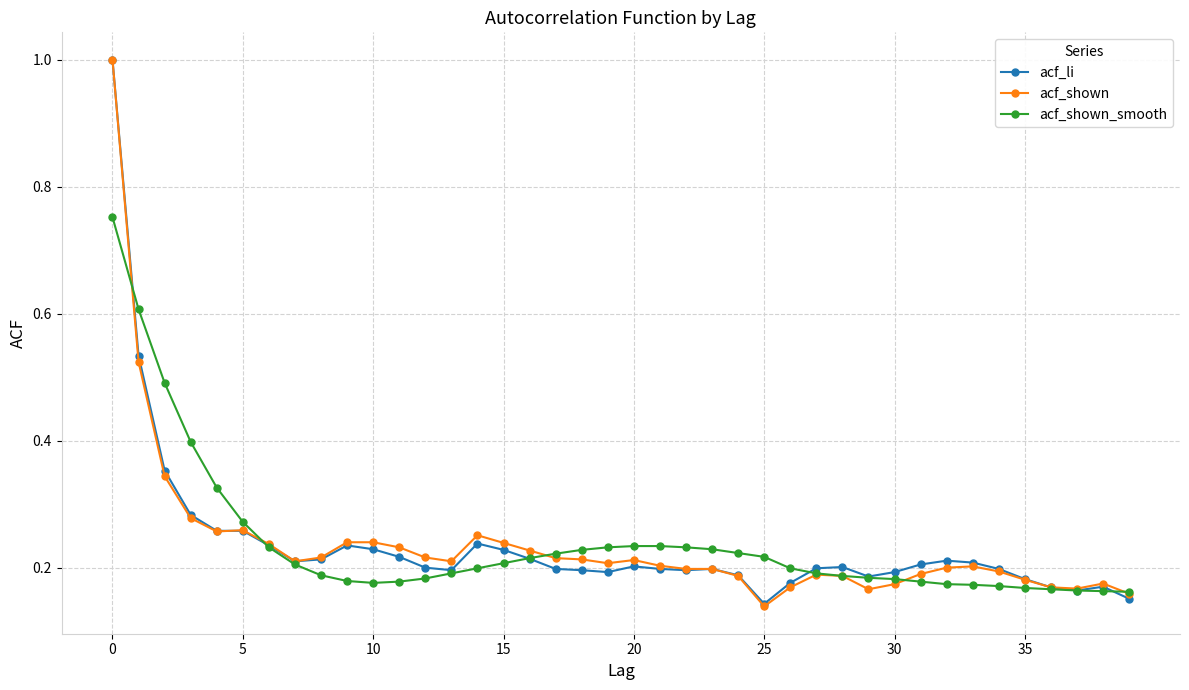

At how many categories does at least one series exceed 0?

40